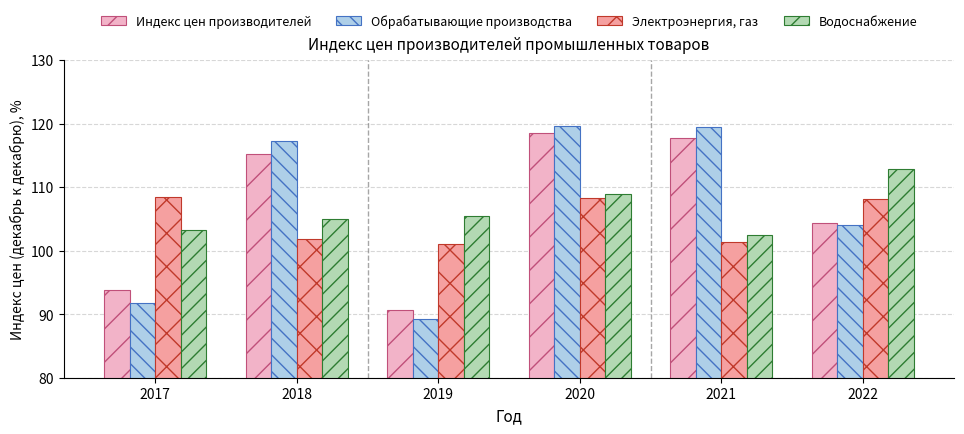

The value of Индекс цен производителей at 2019 is 43.8. True or false?

False